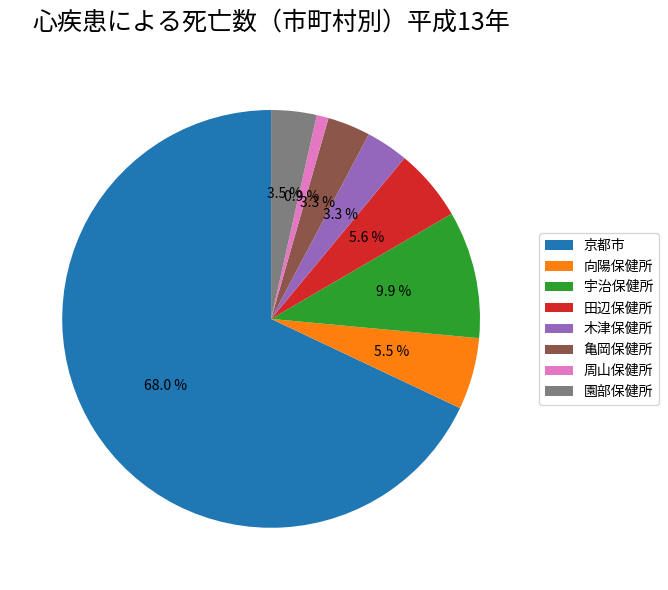

Which slice represents more than half of the pie?

京都市